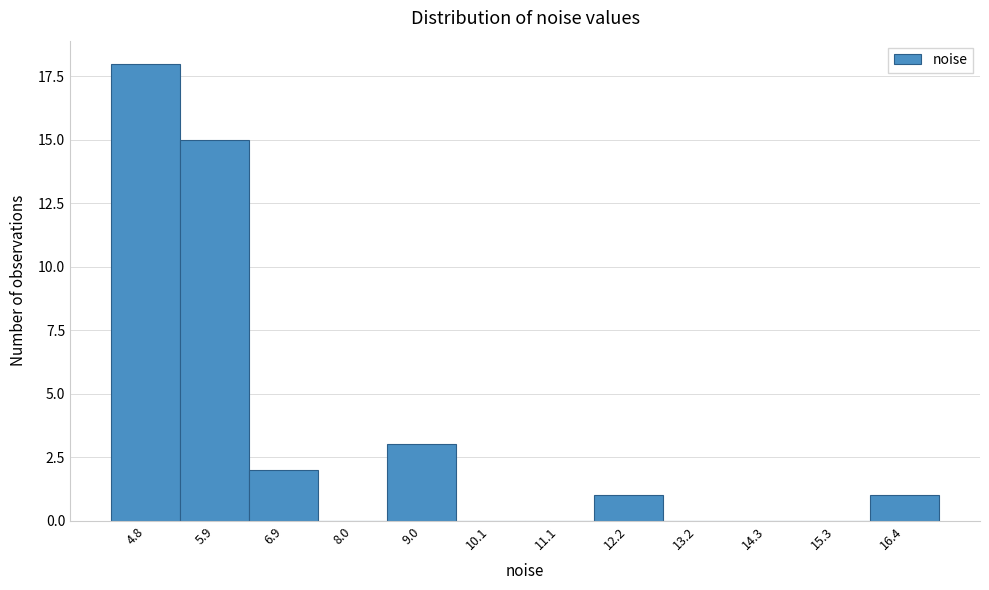

Reading right to left, extract all data points from this chart.

16.4=1	15.3=0	14.3=0	13.2=0	12.2=1	11.1=0	10.1=0	9.0=3	8.0=0	6.9=2	5.9=15	4.8=18